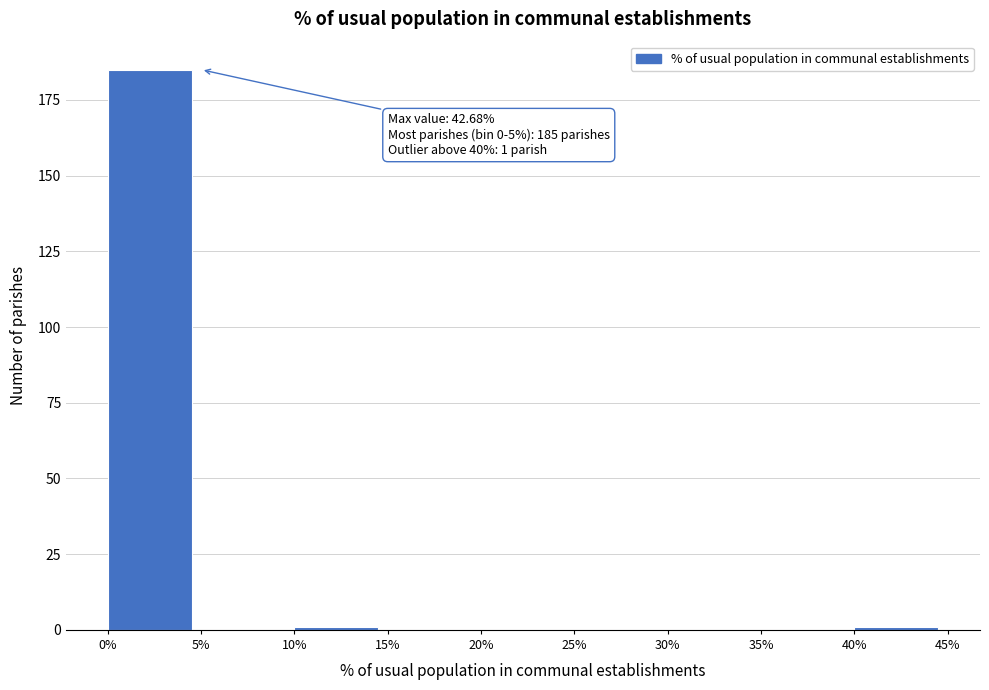

Which range on the x-axis has the tallest bar?

0% to 5%